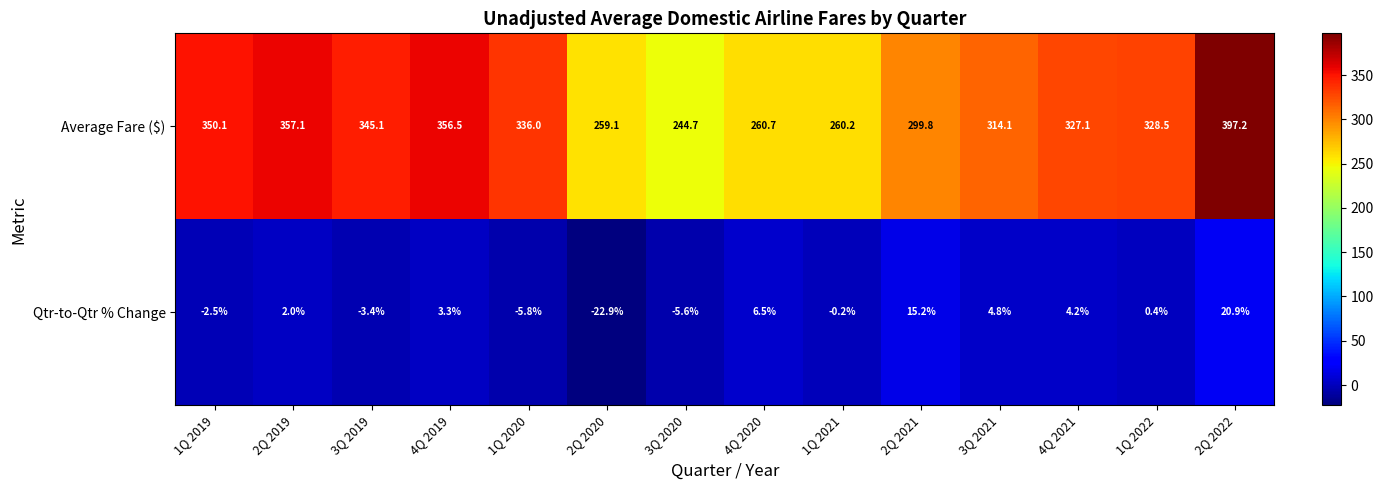

Is it true that Average Fare ($) equals 509.9 at 1Q 2020?

False